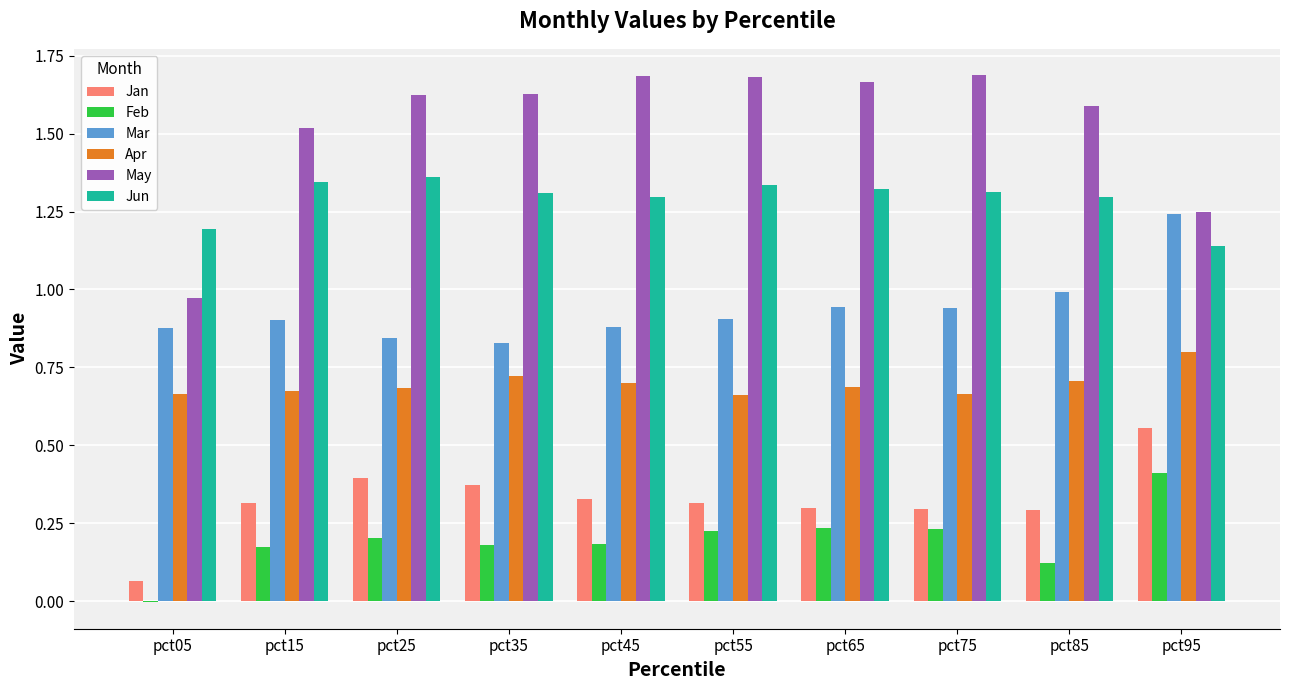

What is the sum of all Jan values?

3.2